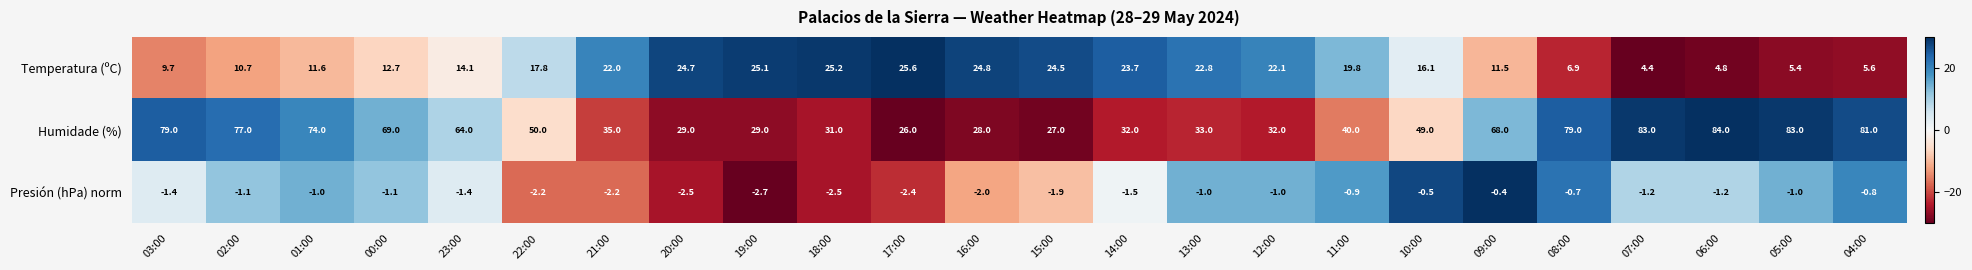

At which label does Temperatura (ºC) reach its minimum?

07:00